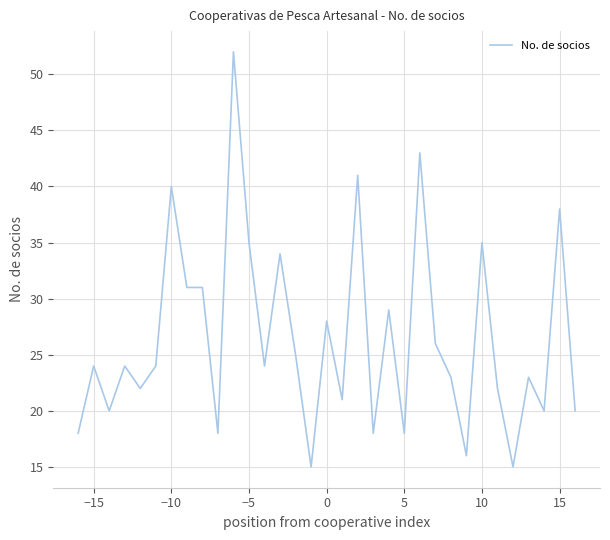

What is the difference between the maximum and minimum values?

37